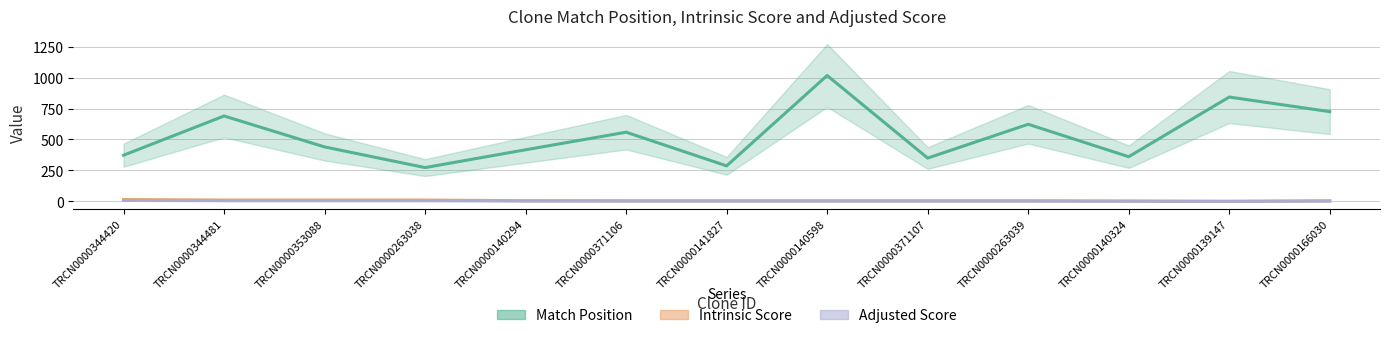

At which label is Adjusted Score closest to 3?

TRCN0000140294